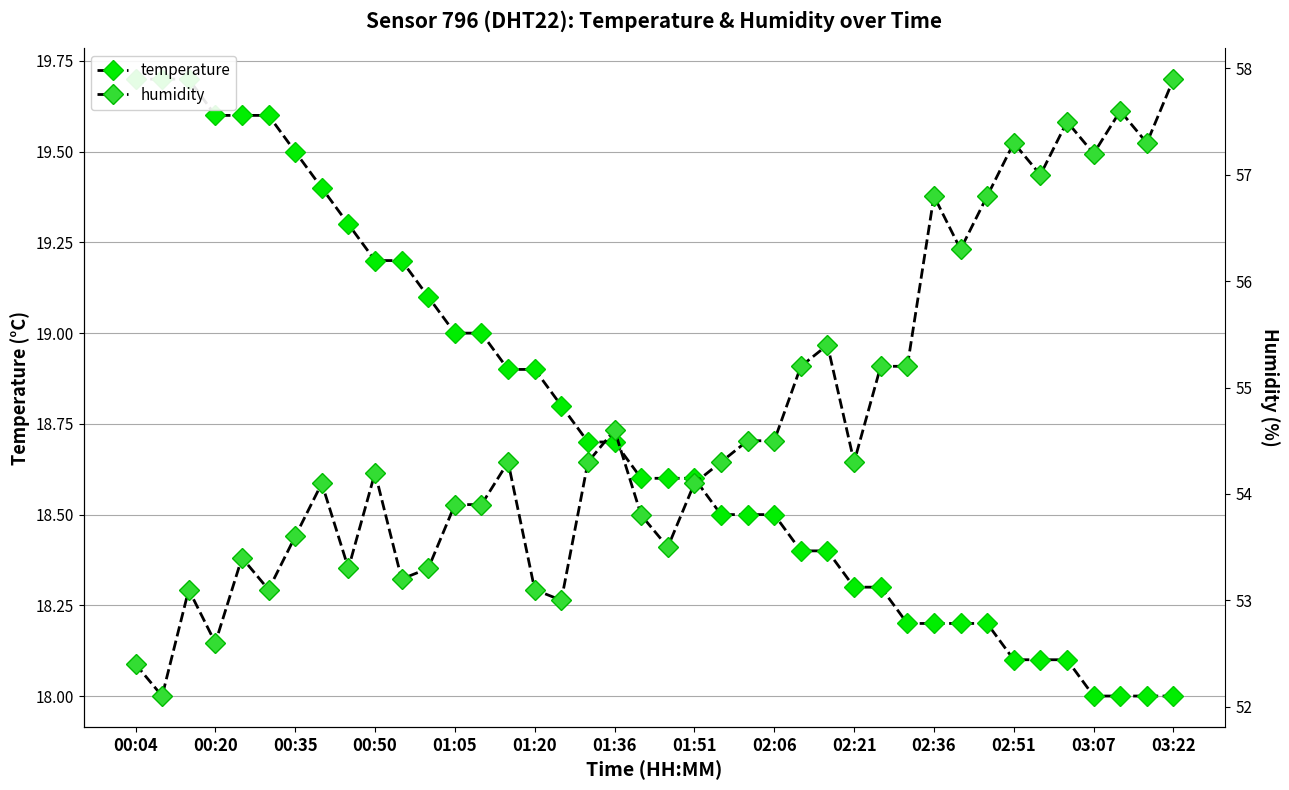

Rank the series by their average value, from lowest to highest.

temperature, humidity